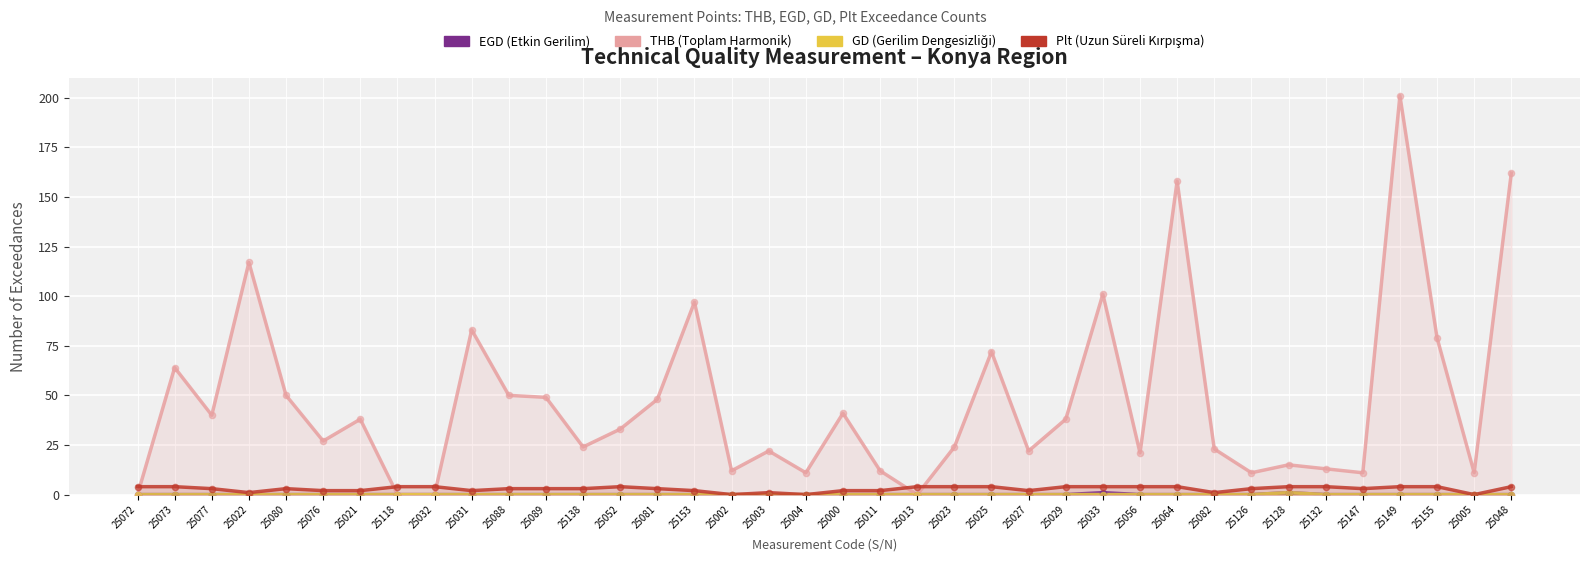

What are all the series names shown in the legend?

EGD (Etkin Gerilim), THB (Toplam Harmonik), GD (Gerilim Dengesizliği), Plt (Uzun Süreli Kırpışma)